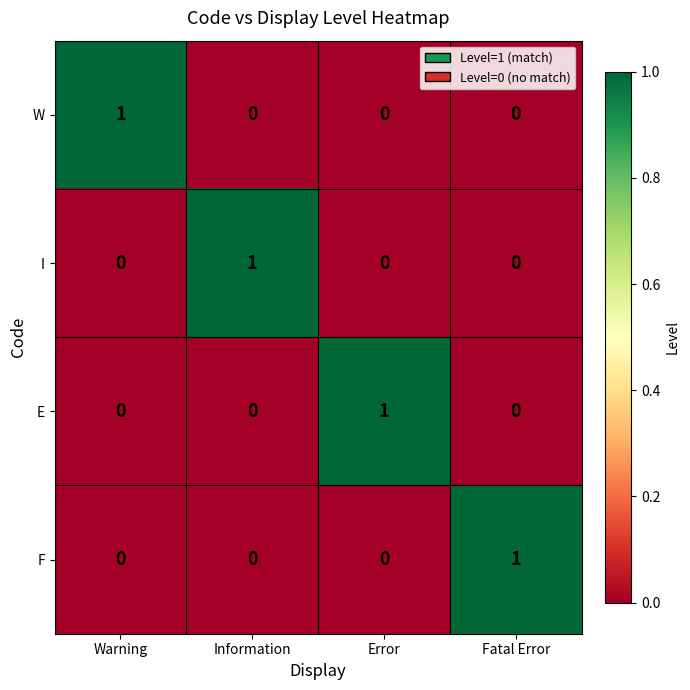

The value of E at Warning is 1. True or false?

False